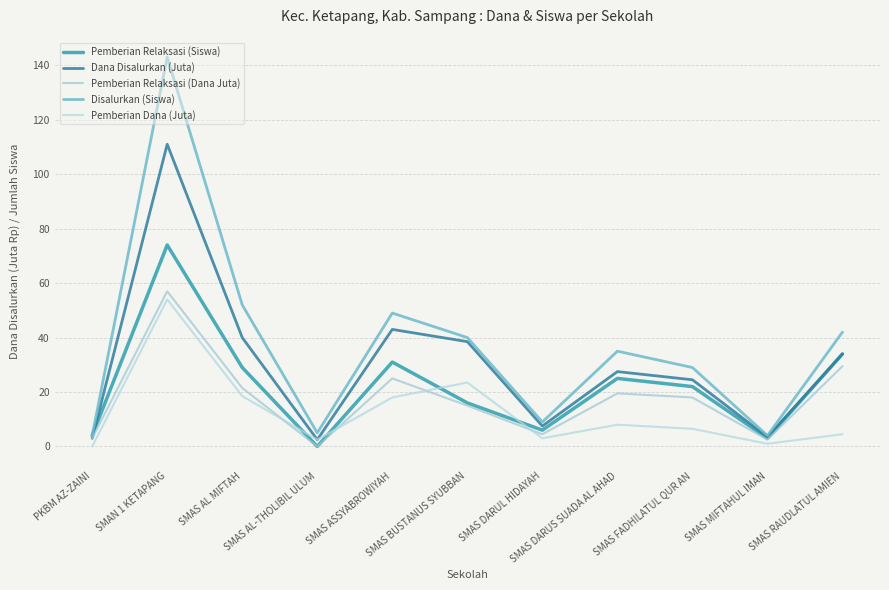

In Pemberian Relaksasi (Dana Juta), how many points are lower than both neighbors (excluding endpoints)?

3